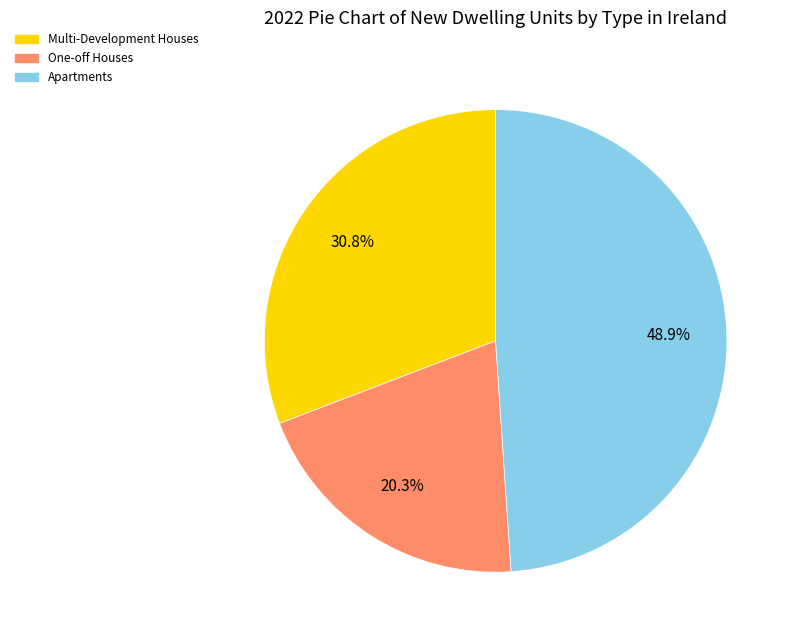

The Multi-Development Houses slice represents 31% of the pie. True or false?

True